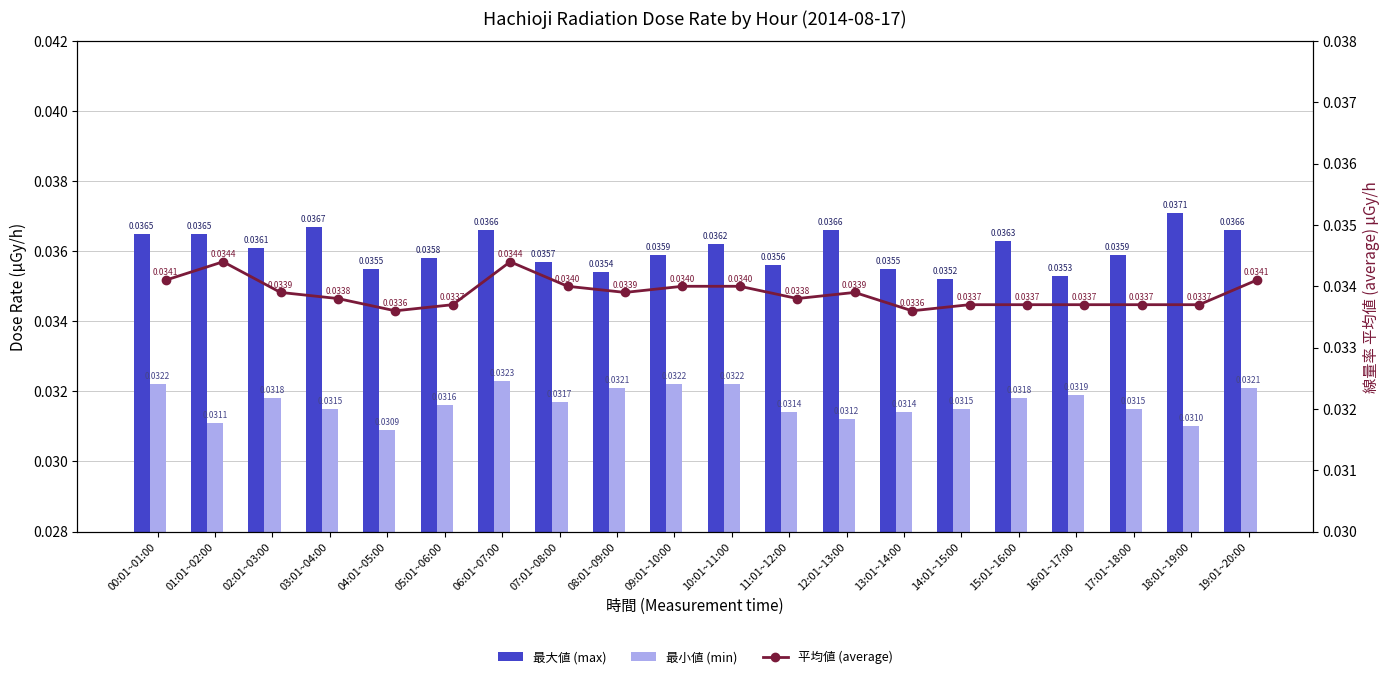

What is the label of the 9th bar from the right?

11:01~12:00